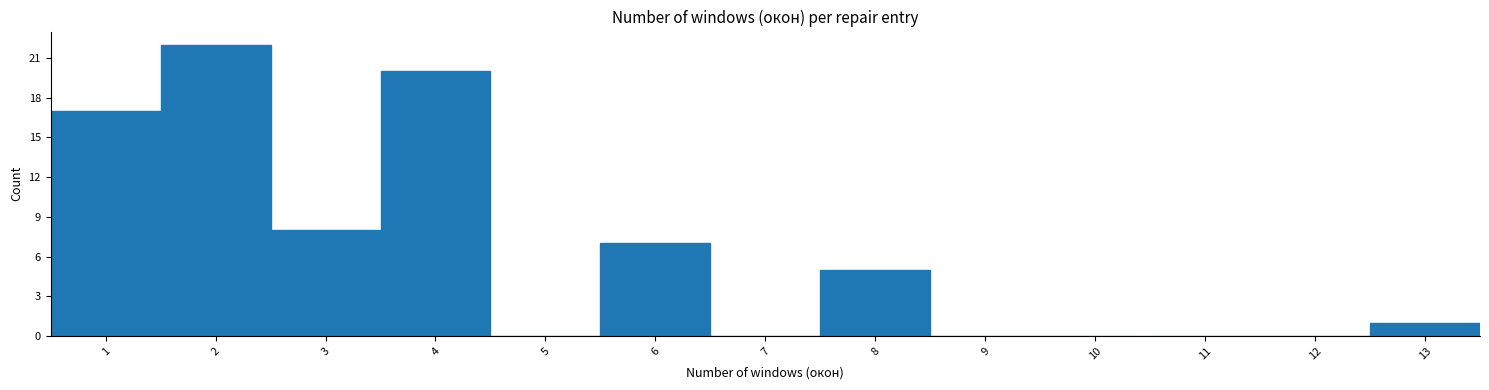

Reading left to right, transcribe this chart: for each bar, give the range it covers on the x-axis and its height. The values are not printed on the chart, so give them approximately, as read against the axis.

0.5 to 1.5: 17
1.5 to 2.5: 22
2.5 to 3.5: 8
3.5 to 4.5: 20
4.5 to 5.5: 0
5.5 to 6.5: 7
6.5 to 7.5: 0
7.5 to 8.5: 5
8.5 to 9.5: 0
9.5 to 10.5: 0
10.5 to 11.5: 0
11.5 to 12.5: 0
12.5 to 13.5: 1